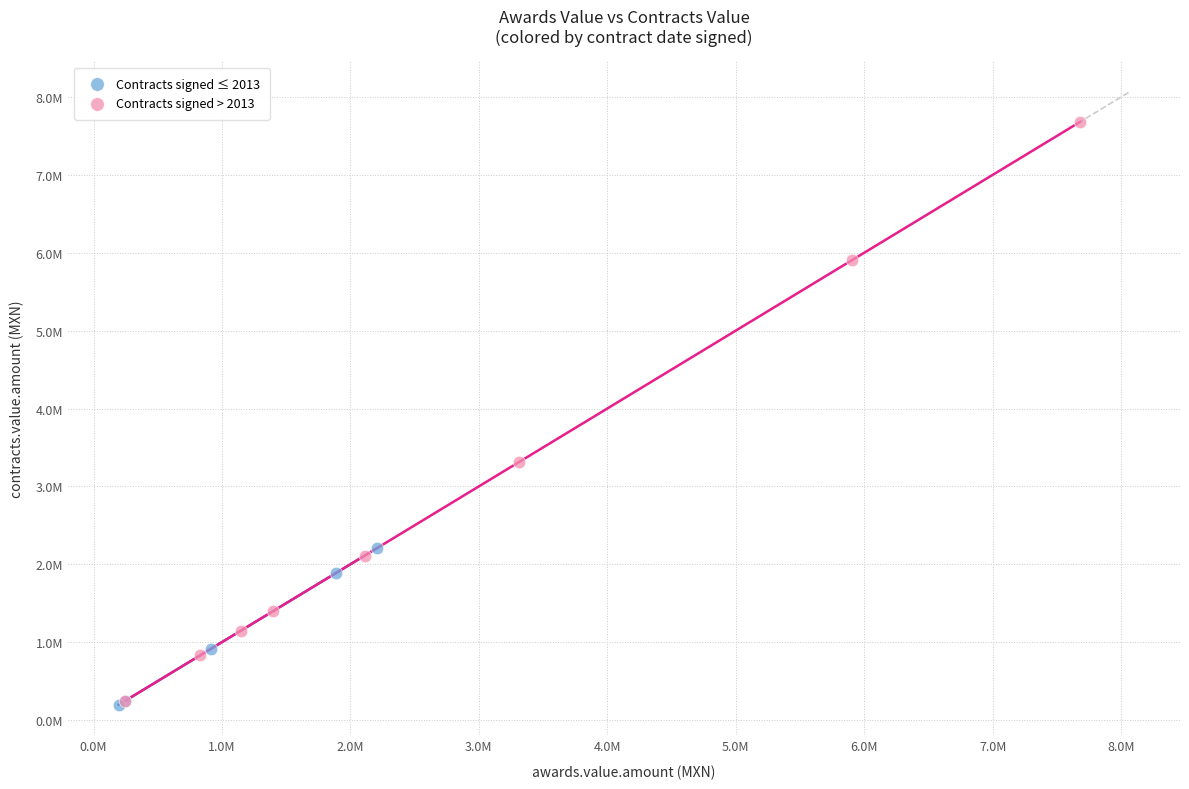

Which series has the largest Y range (max minus min)?

Contracts signed > 2013